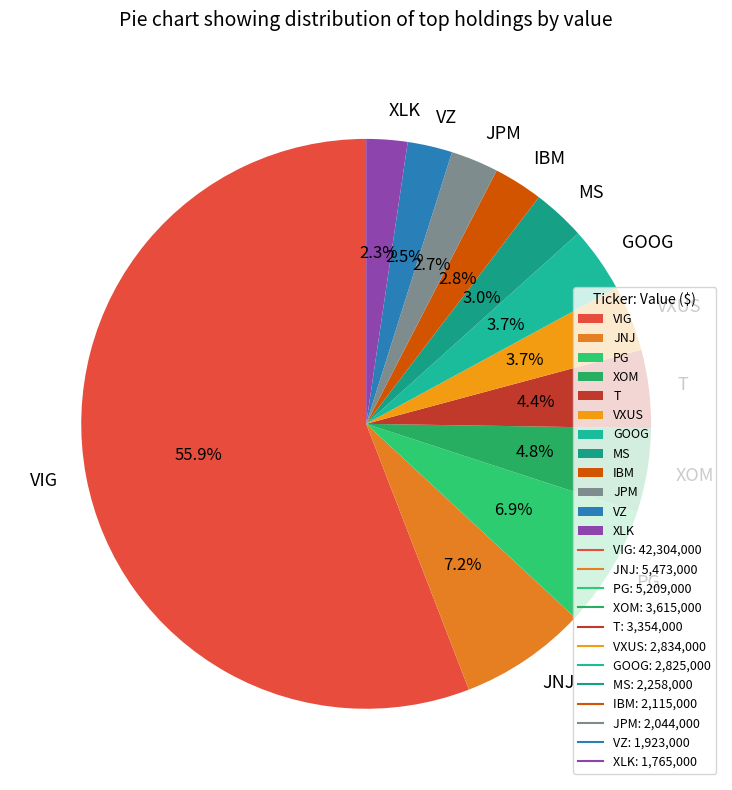

Count the number of slices in the pie.

12